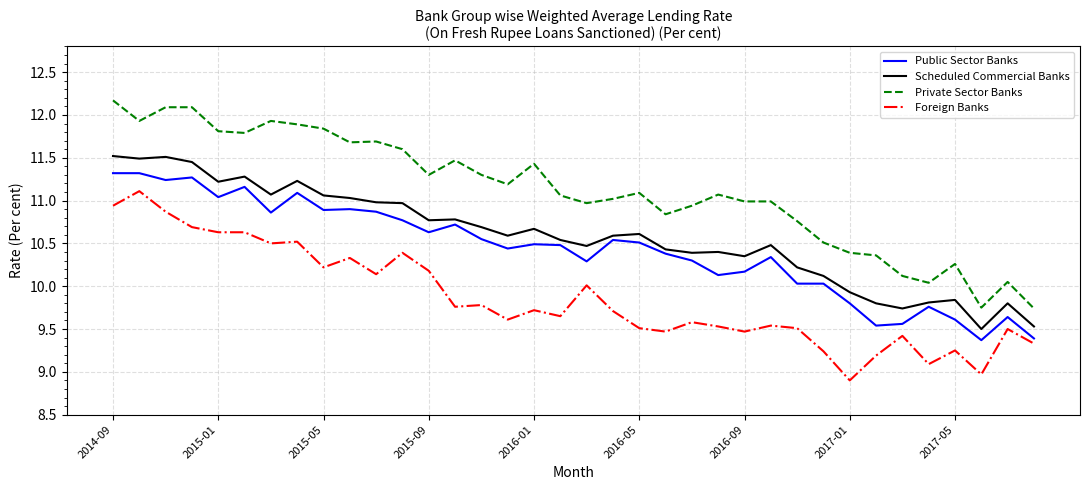

Which series has the largest total across all categories?

Private Sector Banks